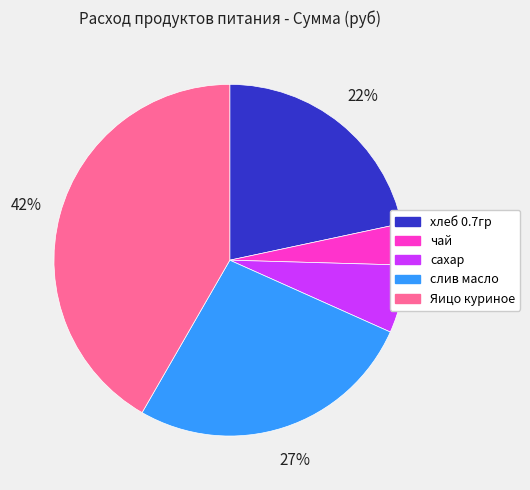

Is it true that слив масло is 27% of the pie?

True